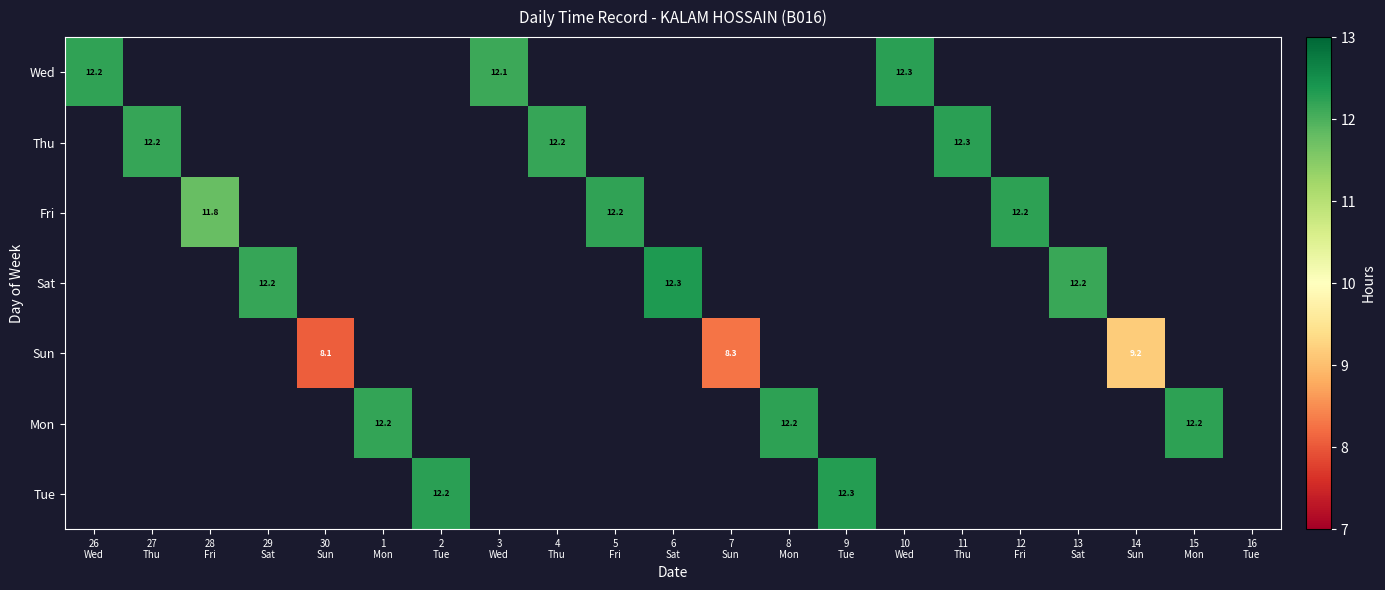

How many distinct data groups are displayed?

7